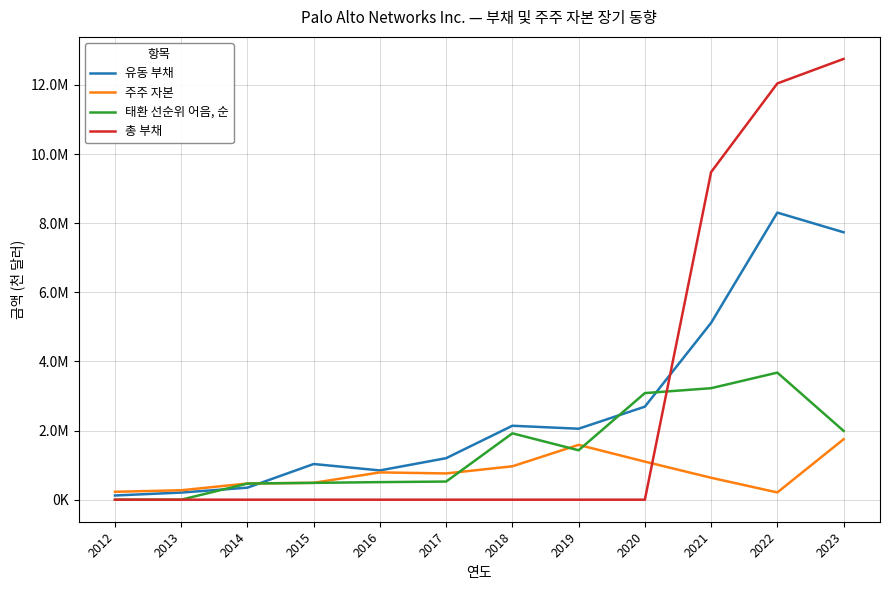

Is this an area chart (filled region under the line)?

No